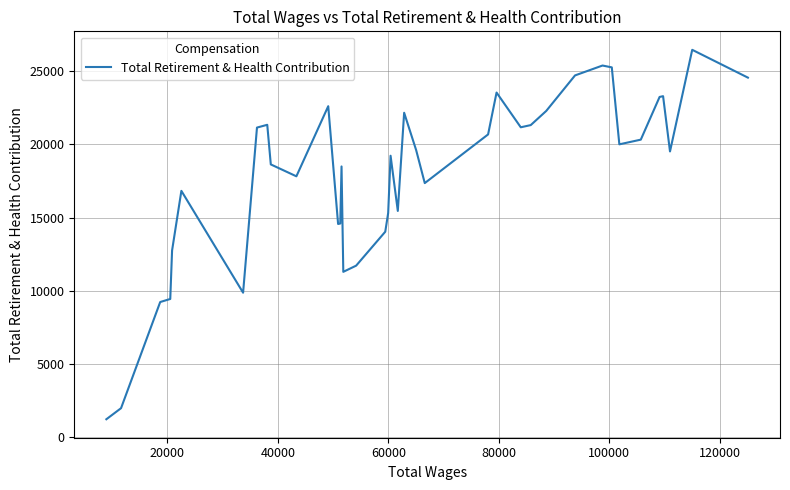

True or false: the data shows 30328 at 28.

False